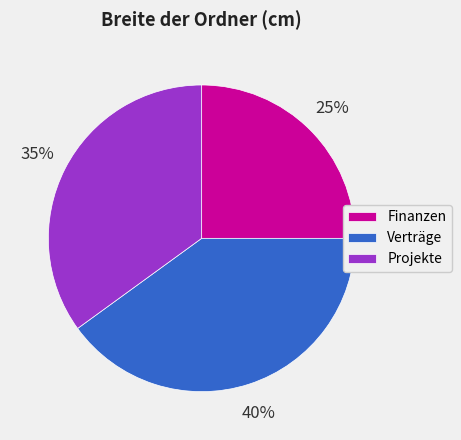

To the nearest percent, what is the average slice percentage?

33%